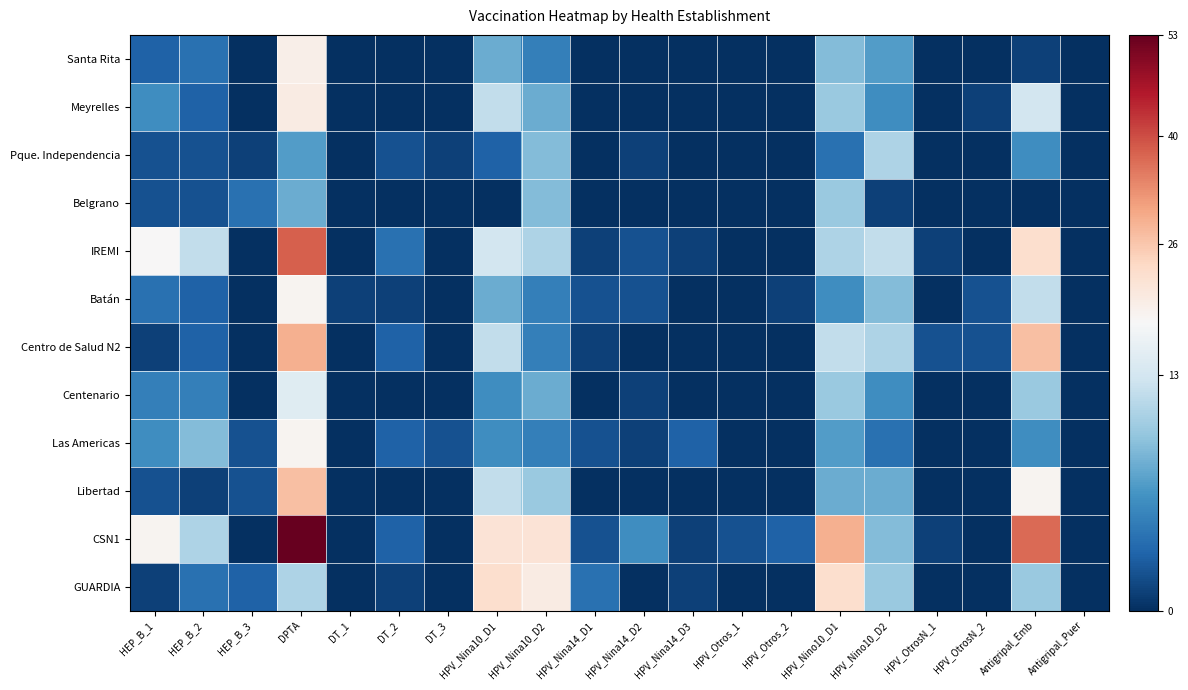

What is the difference between the highest and lowest values at HPV_Nino10_D1?

25